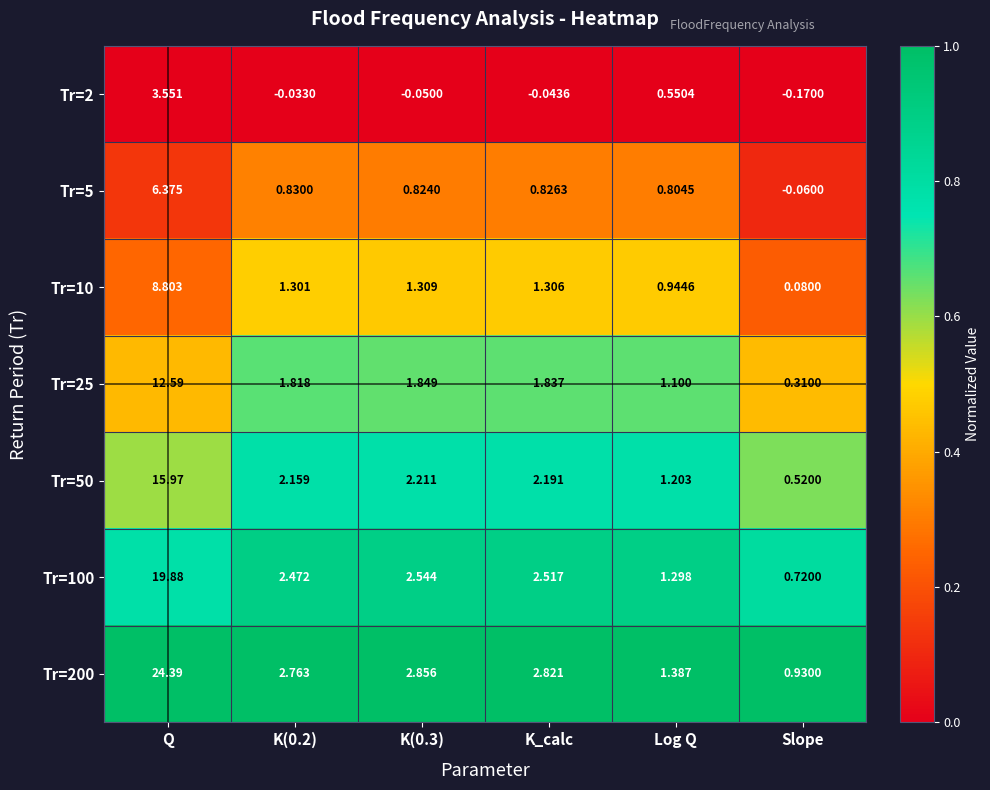

At which category does the chart reach its peak across all series?

Q